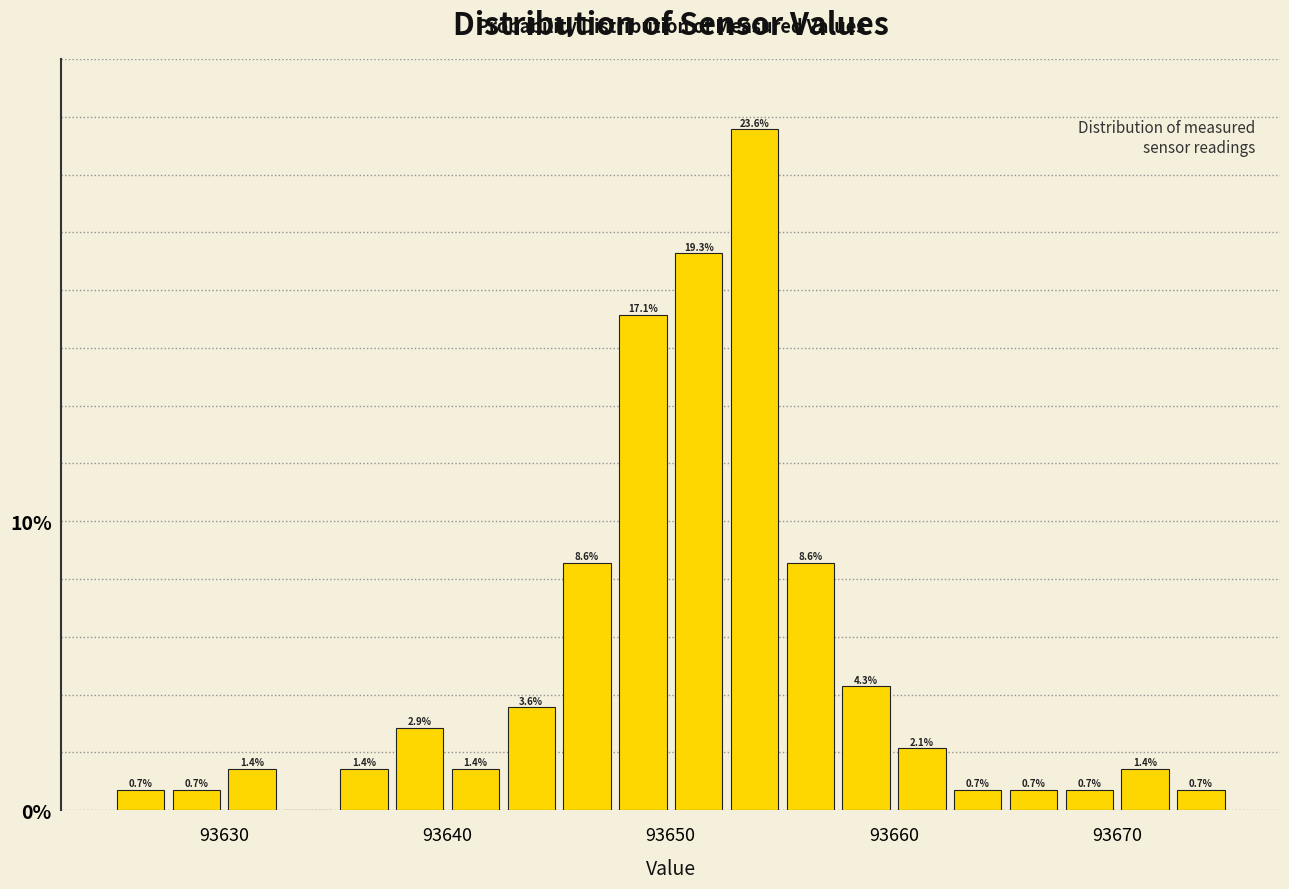

Read against the x-axis, roughly where is the centre of the tallest bar?

93654